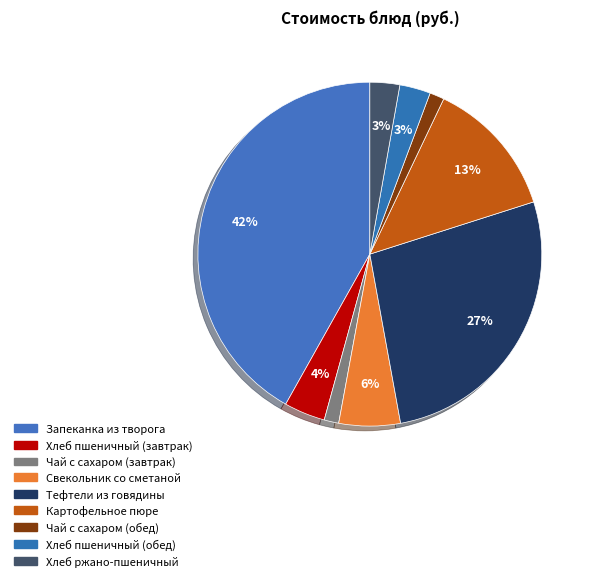

Is there a majority slice in this chart?

No